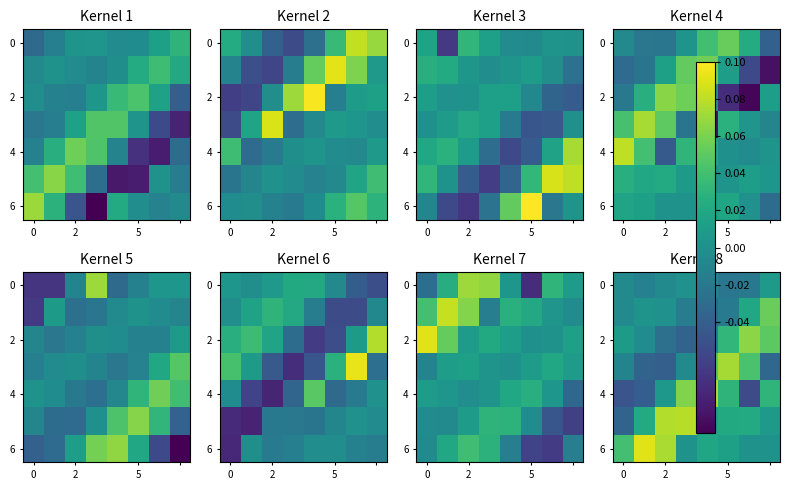

At which category does the chart reach its minimum across all series?

6